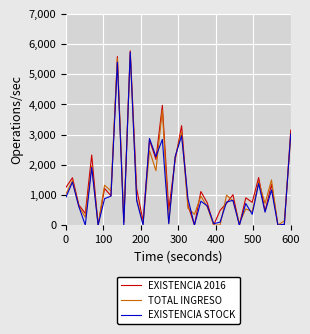

How many data points does each series have?

36